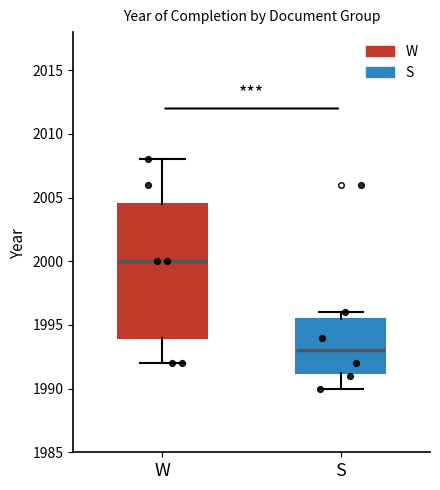

Where does the median line of the box for W sit on the y-axis? The values are not printed on the chart, so give them approximately, as read against the axis.

2000.0